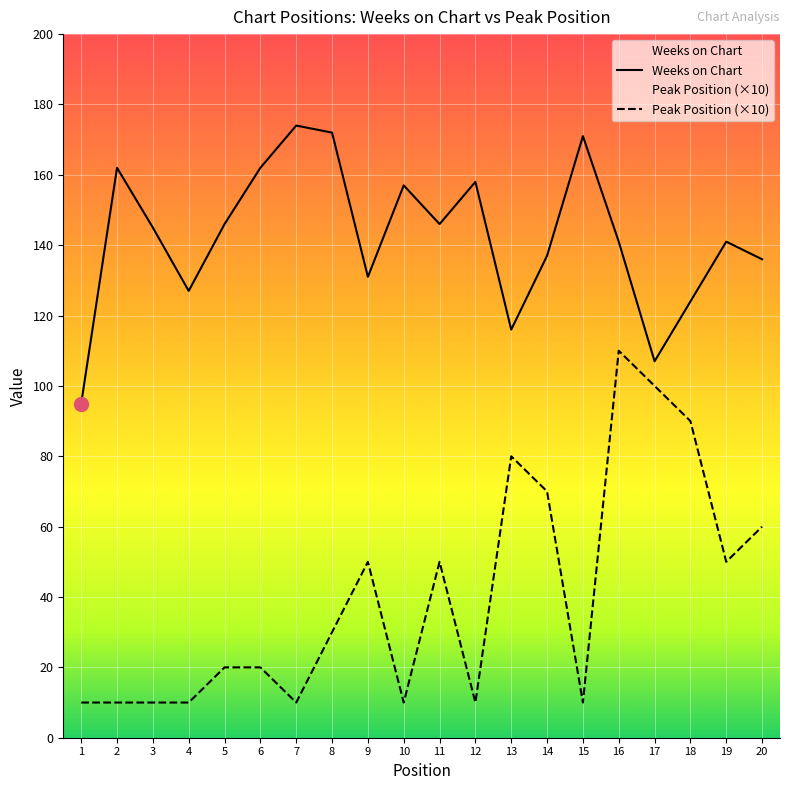

At 11, list the series in order from largest to smallest.

Weeks on Chart, Peak Position (×10)